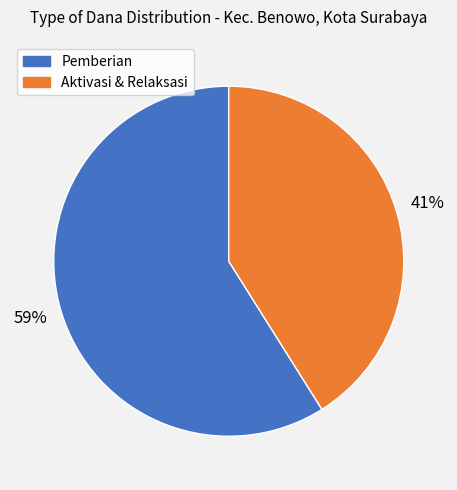

Does any single category account for the majority?

Yes